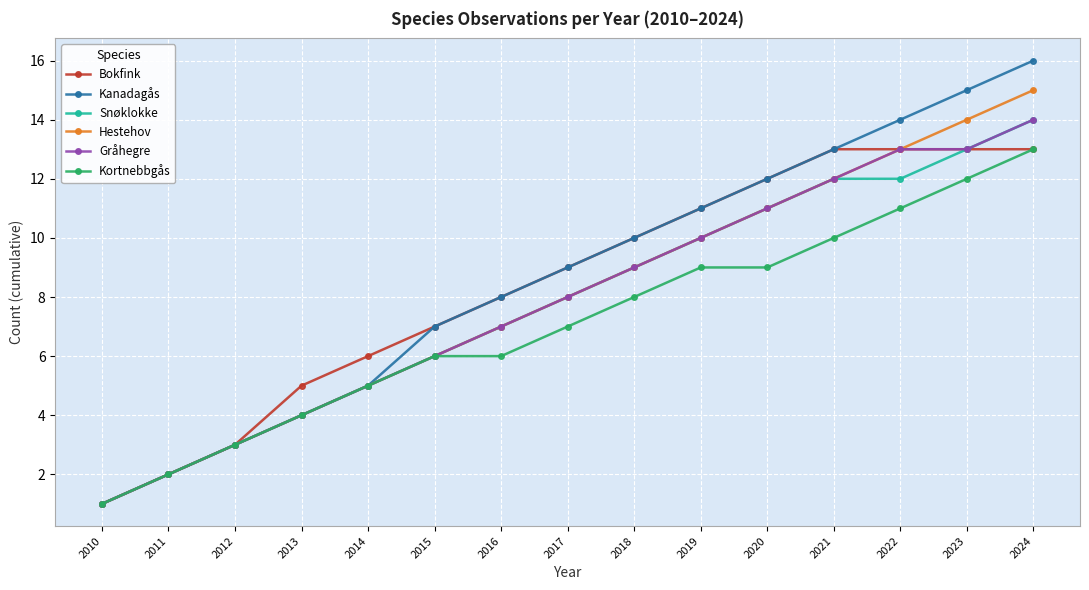

At which label does Bokfink reach its minimum?

2010